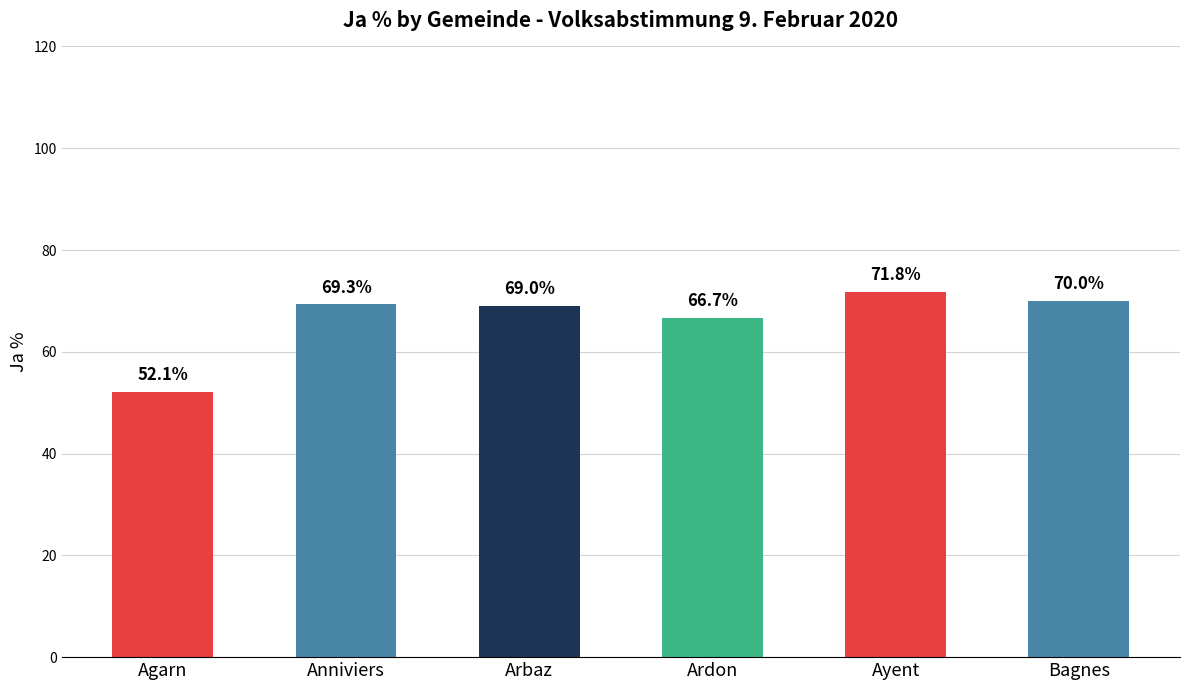

Which has a higher value, Ardon or Arbaz?

Arbaz